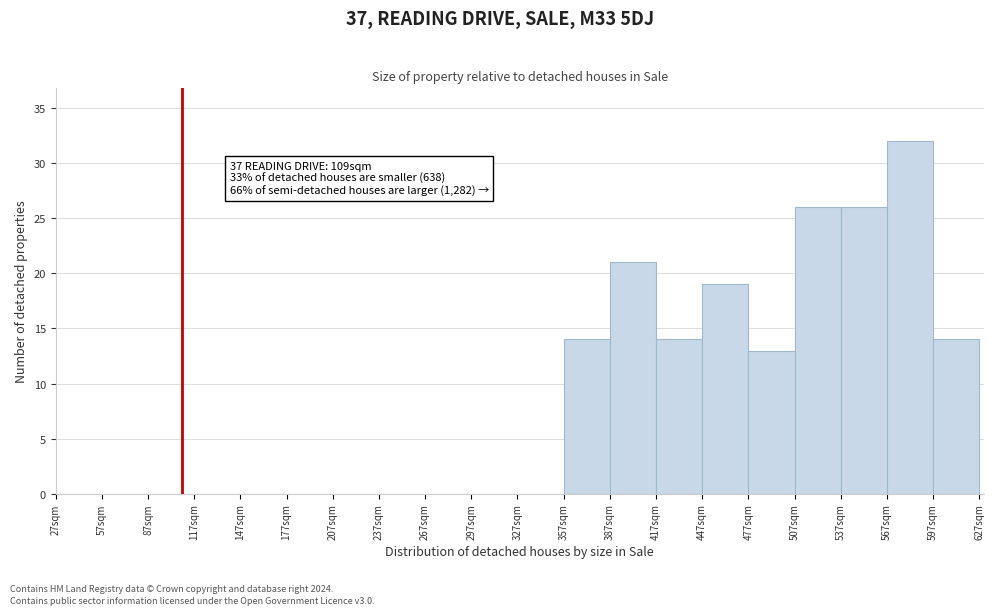

Over which range of the x-axis is the bar tallest?

567 to 597